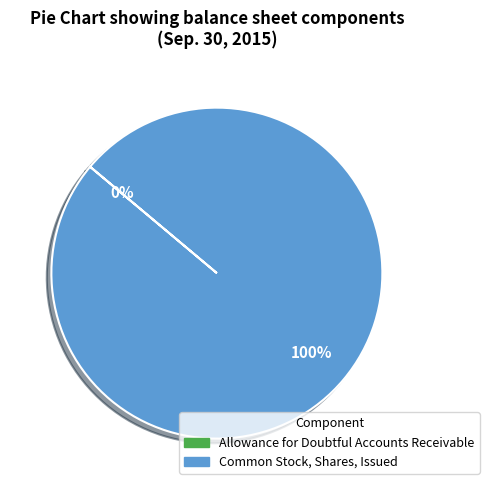

To the nearest percent, what is the difference between the largest and smallest slice percentages?

100%